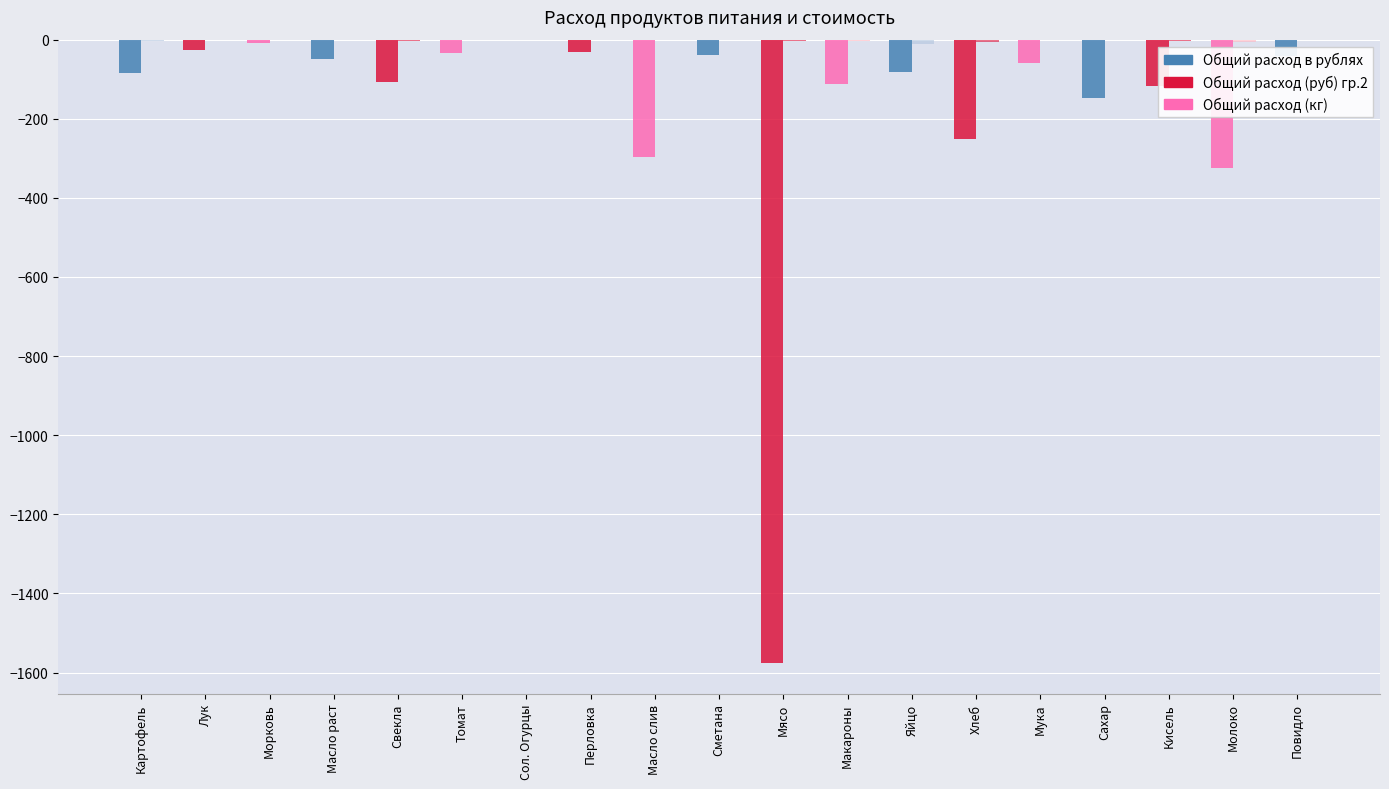

How many data points does each series have?

19